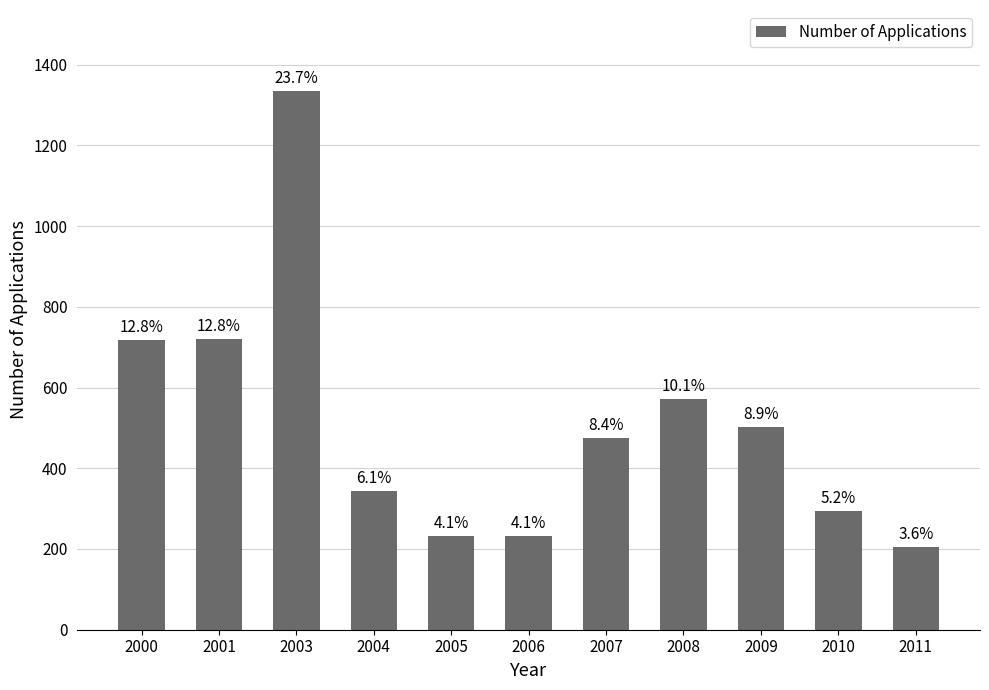

Reading left to right, extract all data points from this chart.

2000=718	2001=721	2003=1335	2004=343	2005=231	2006=231	2007=474	2008=571	2009=502	2010=295	2011=205